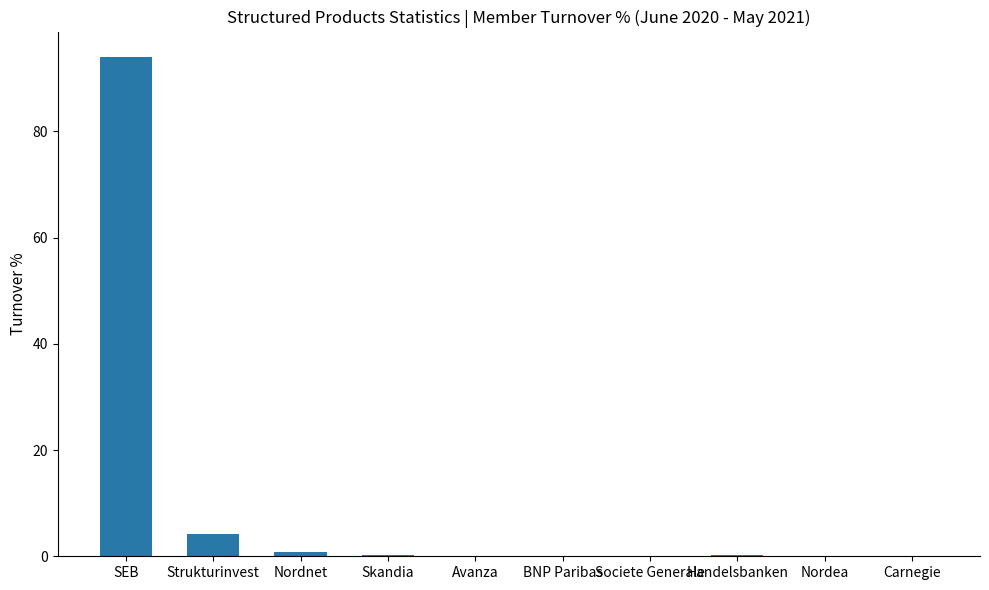

Where is the data nearest to the value 47?

Strukturinvest